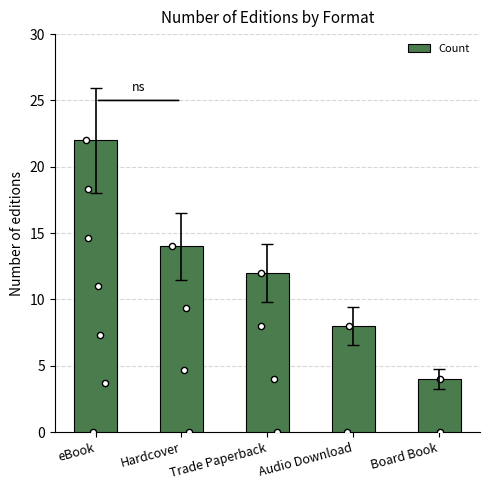

Which has a higher value, Board Book or eBook?

eBook